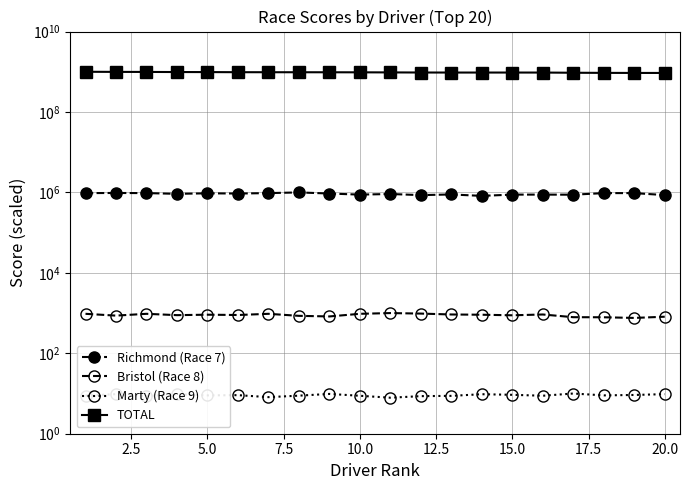

What is the difference between the maximum and second lowest values in the TOTAL series?

64581917.1